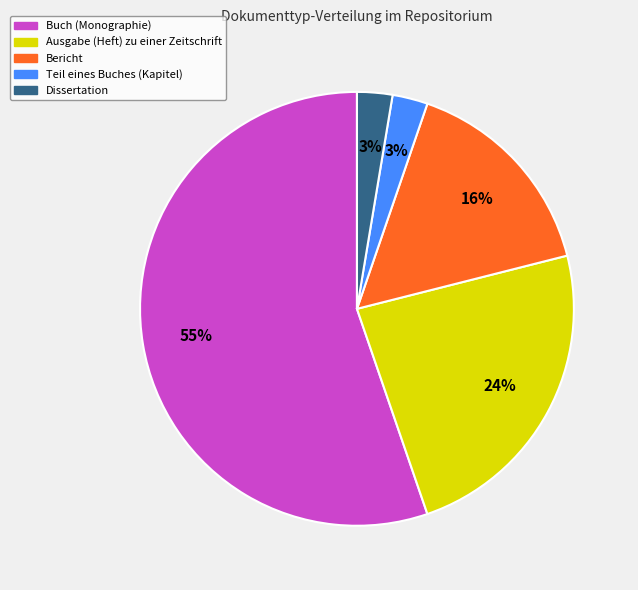

Which category has the biggest portion of the pie?

Buch (Monographie)